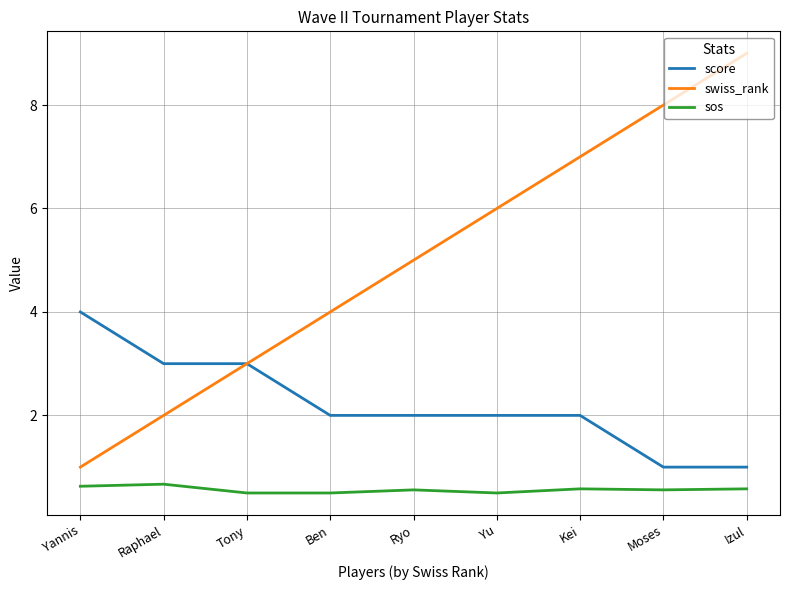

Which series has the widest spread of values?

swiss_rank